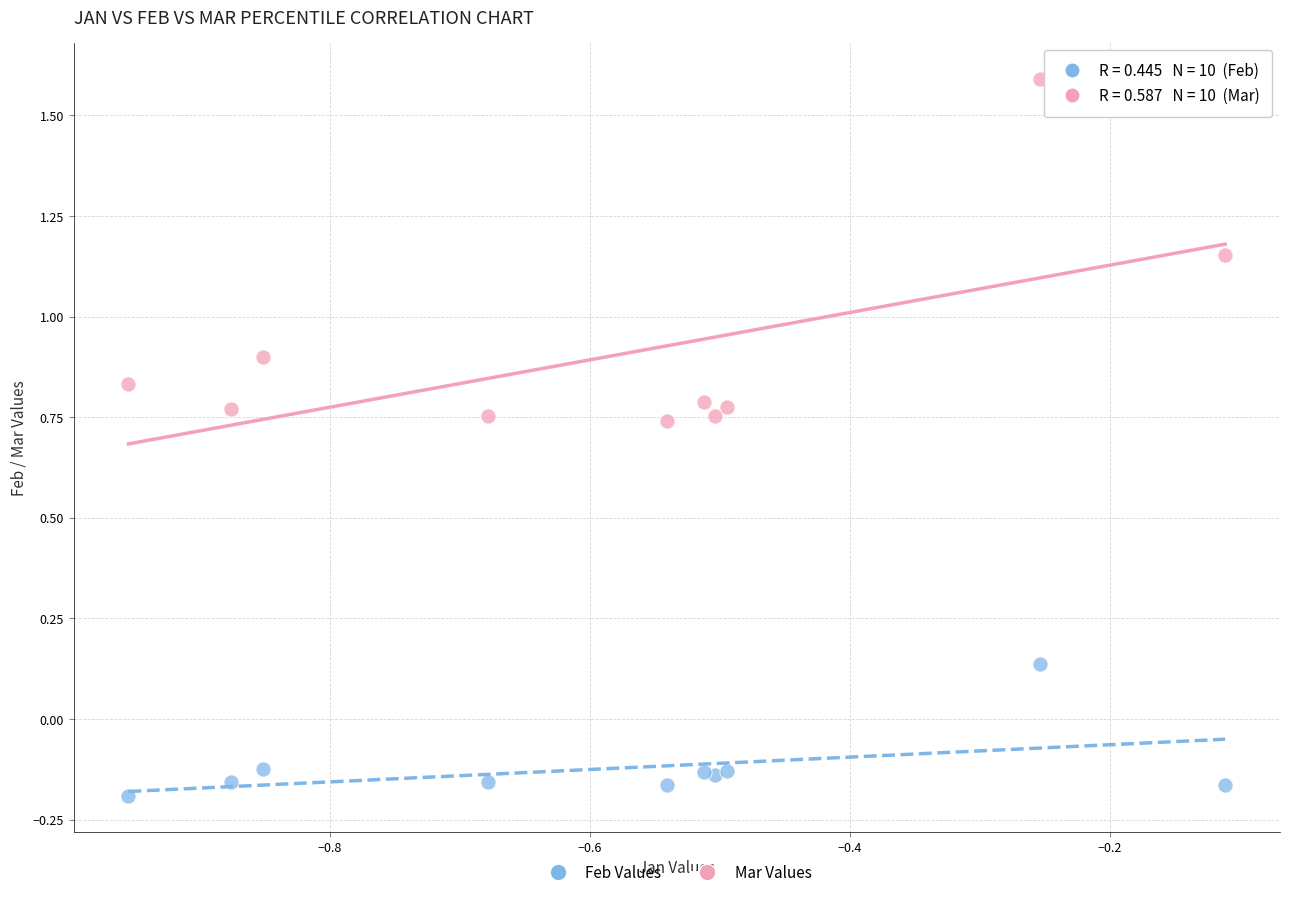

Which series contains the lowest Y value?

Feb Values